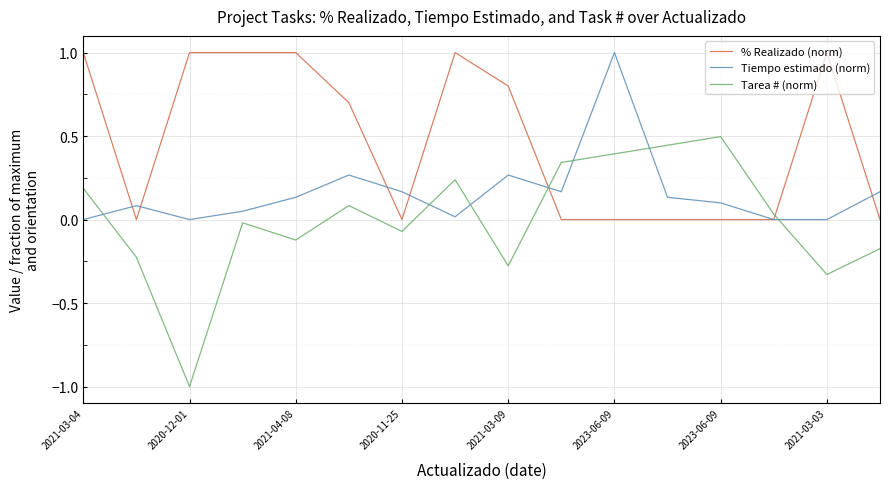

Which series has the largest total across all categories?

% Realizado (norm)